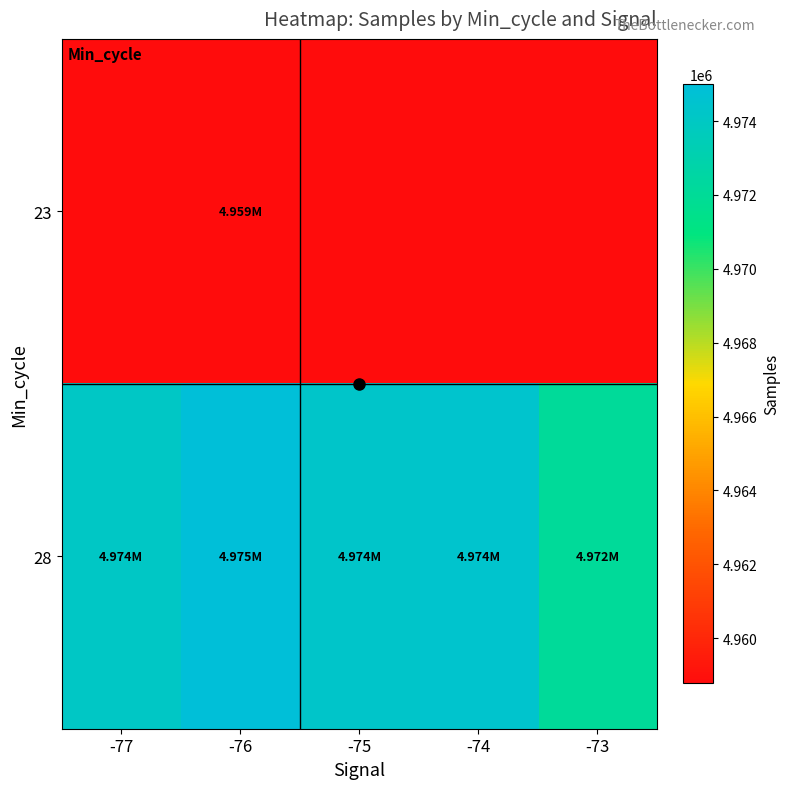

Which series has the largest range (max minus min)?

28